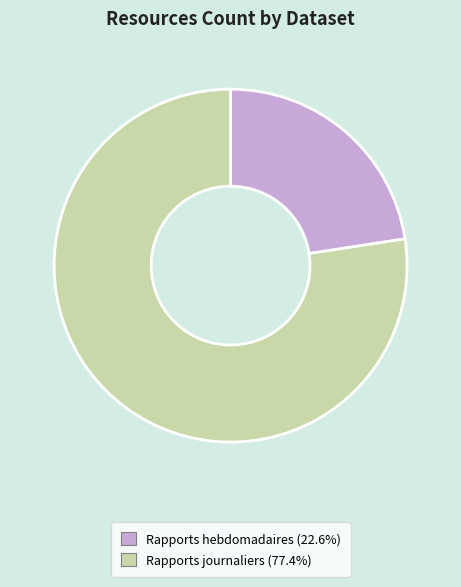

Is there a majority slice in this chart?

Yes